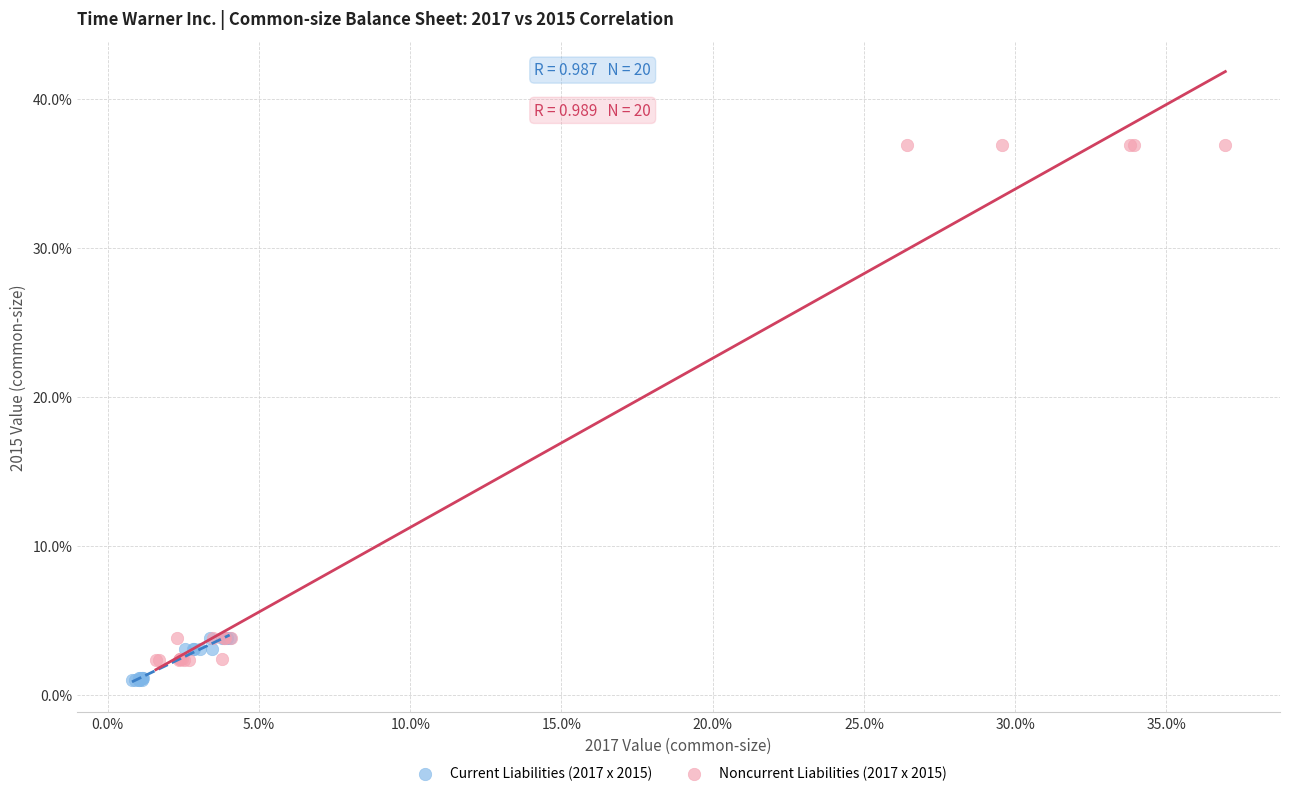

What are all the series names shown in the legend?

Current Liabilities (2017 x 2015), Noncurrent Liabilities (2017 x 2015)